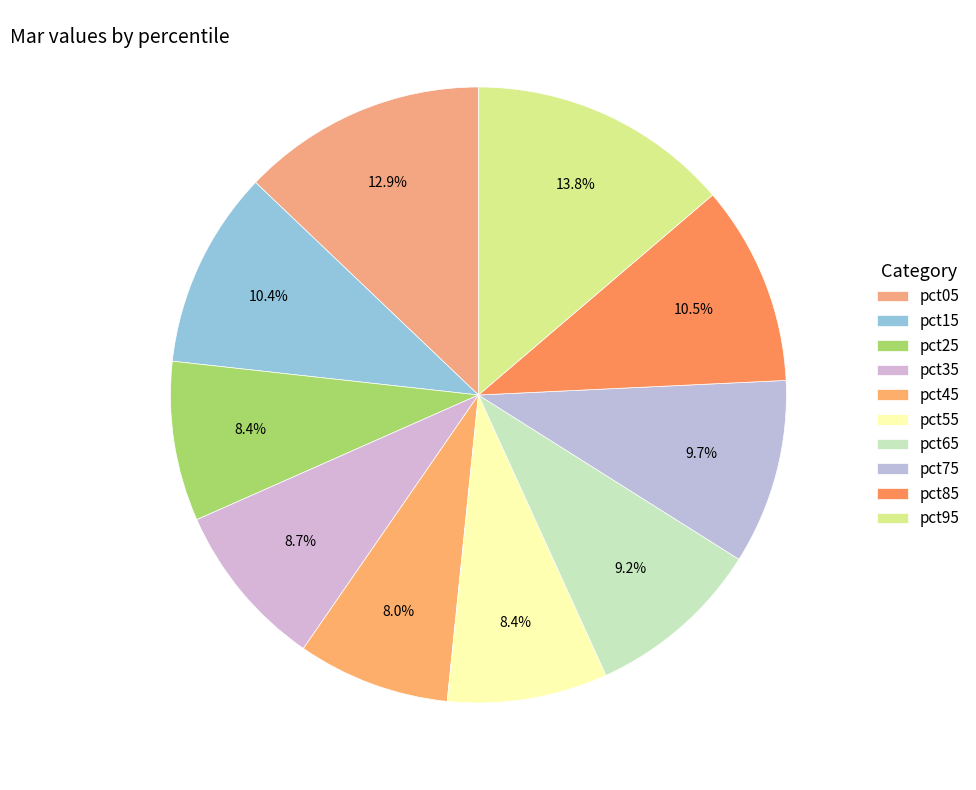

The pct85 slice represents 10% of the pie. True or false?

True